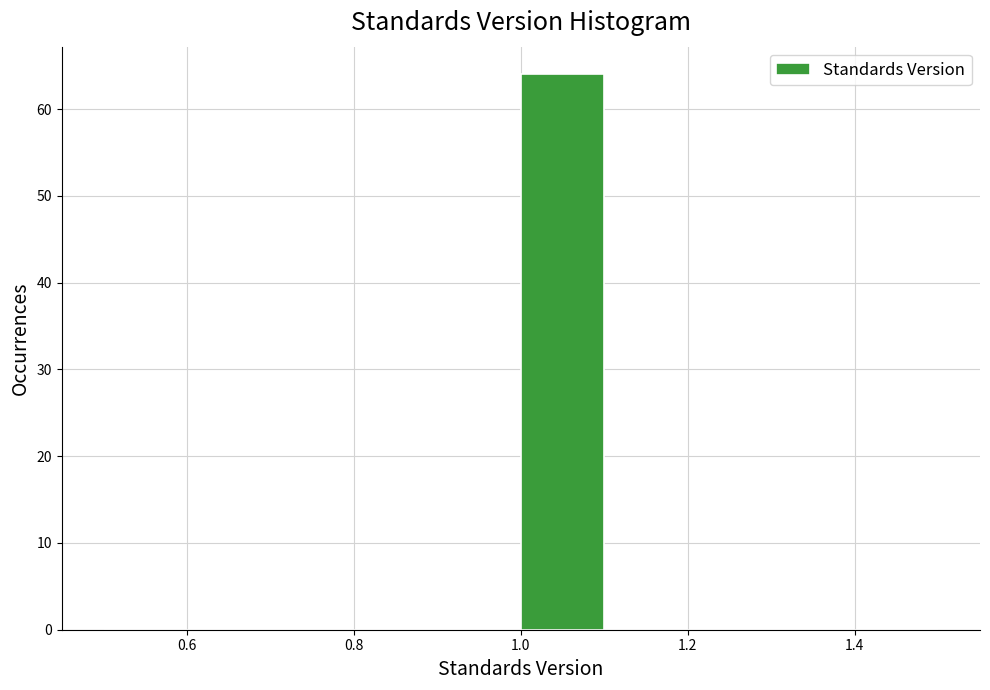

Over which range of the x-axis is the bar tallest?

1.0 to 1.1